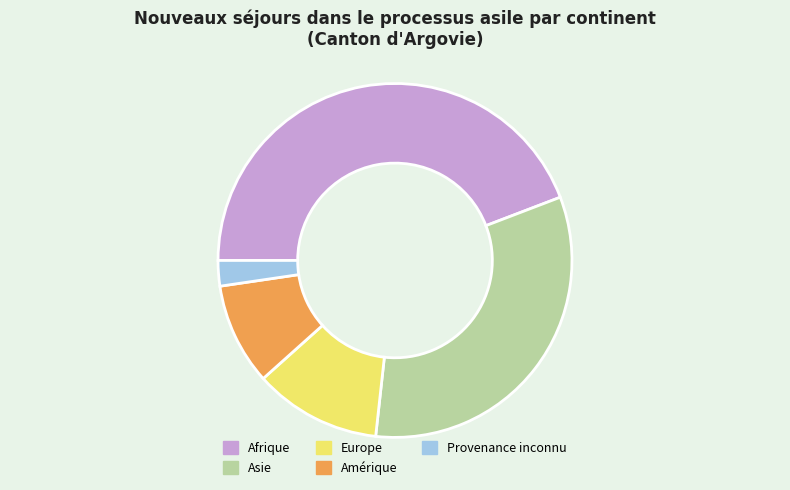

Do Amérique and Provenance inconnu together represent more than half of the pie?

No